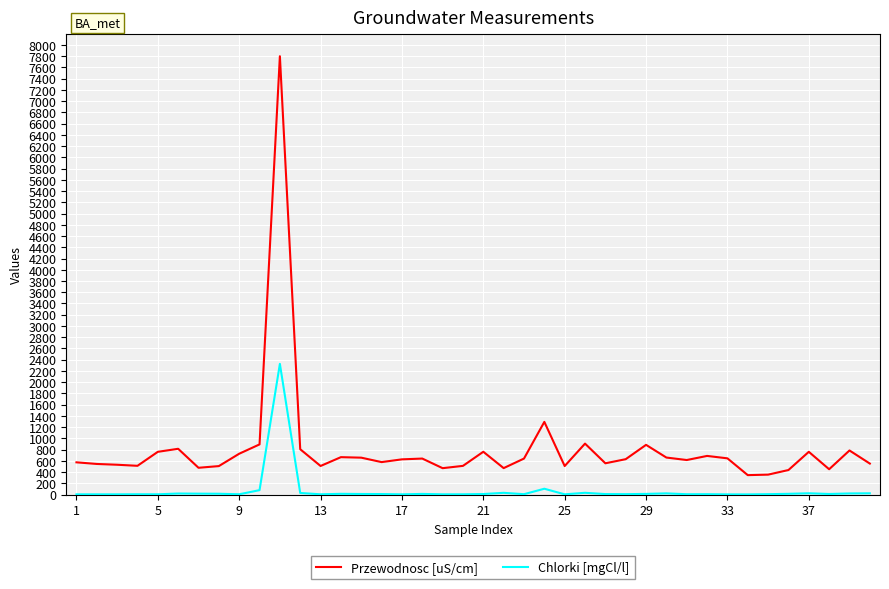

What is the sum of all Przewodnosc [uS/cm] values?

32518.0